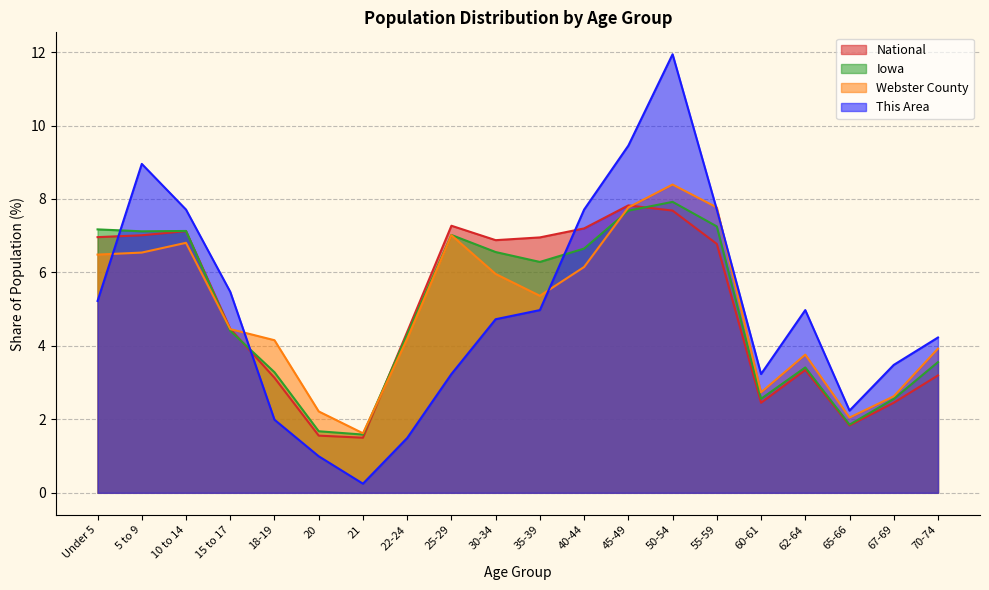

Does the chart display data point markers on the line(s)?

No